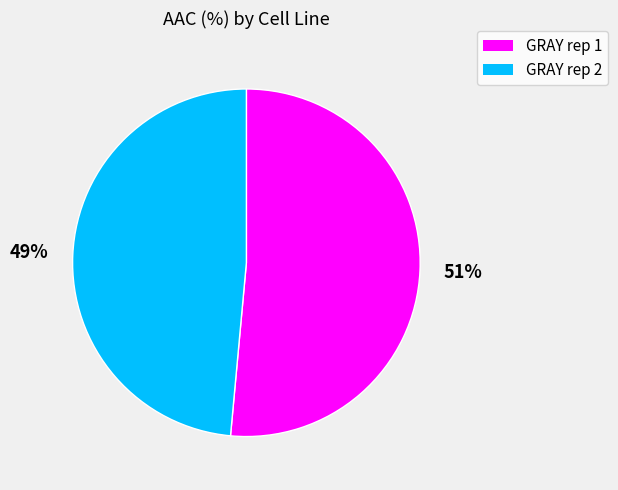

The GRAY rep 2 slice represents 39% of the pie. True or false?

False